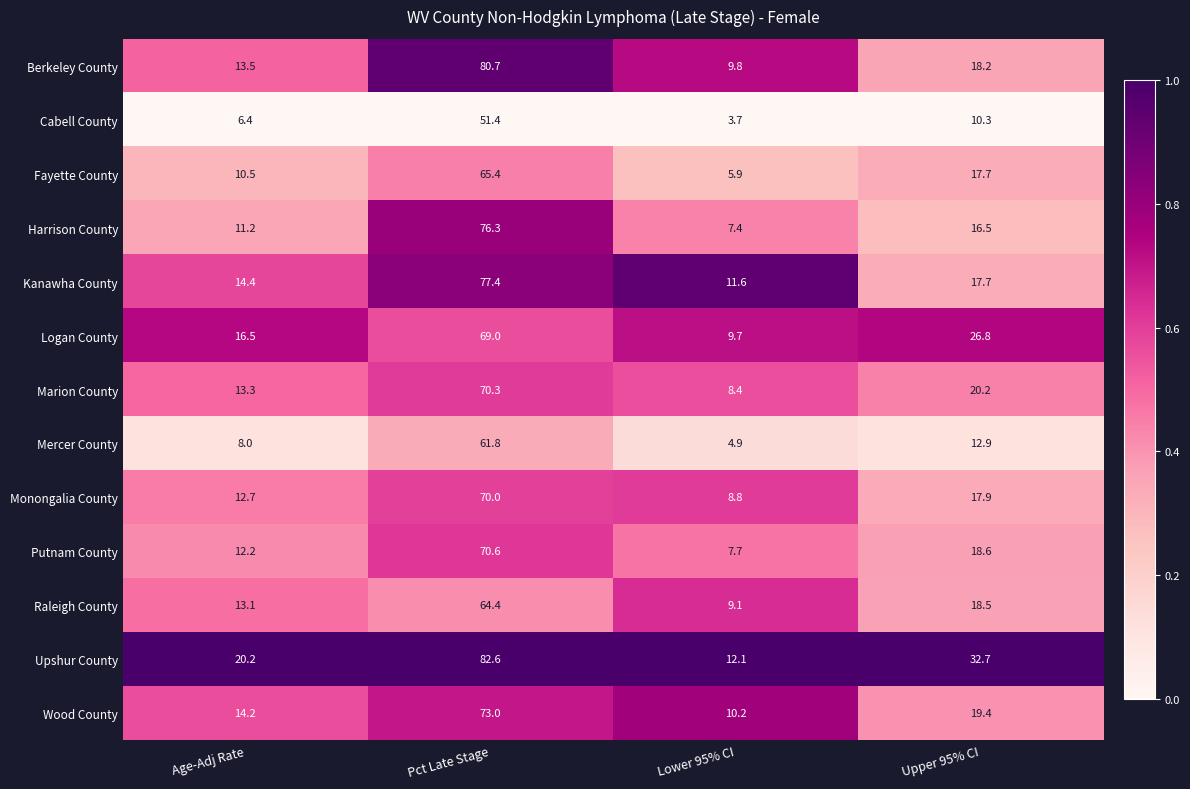

At which label does Harrison County reach its peak?

Pct Late Stage